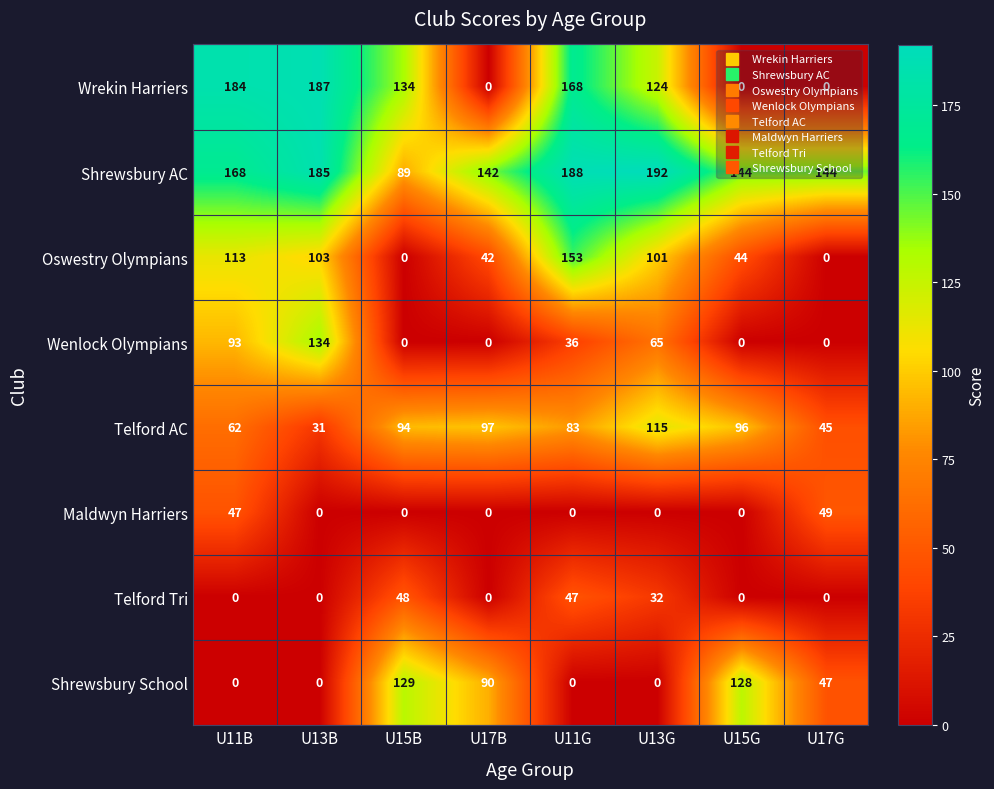

Rank the series by their maximum value, from highest to lowest.

Shrewsbury AC, Wrekin Harriers, Oswestry Olympians, Wenlock Olympians, Shrewsbury School, Telford AC, Maldwyn Harriers, Telford Tri